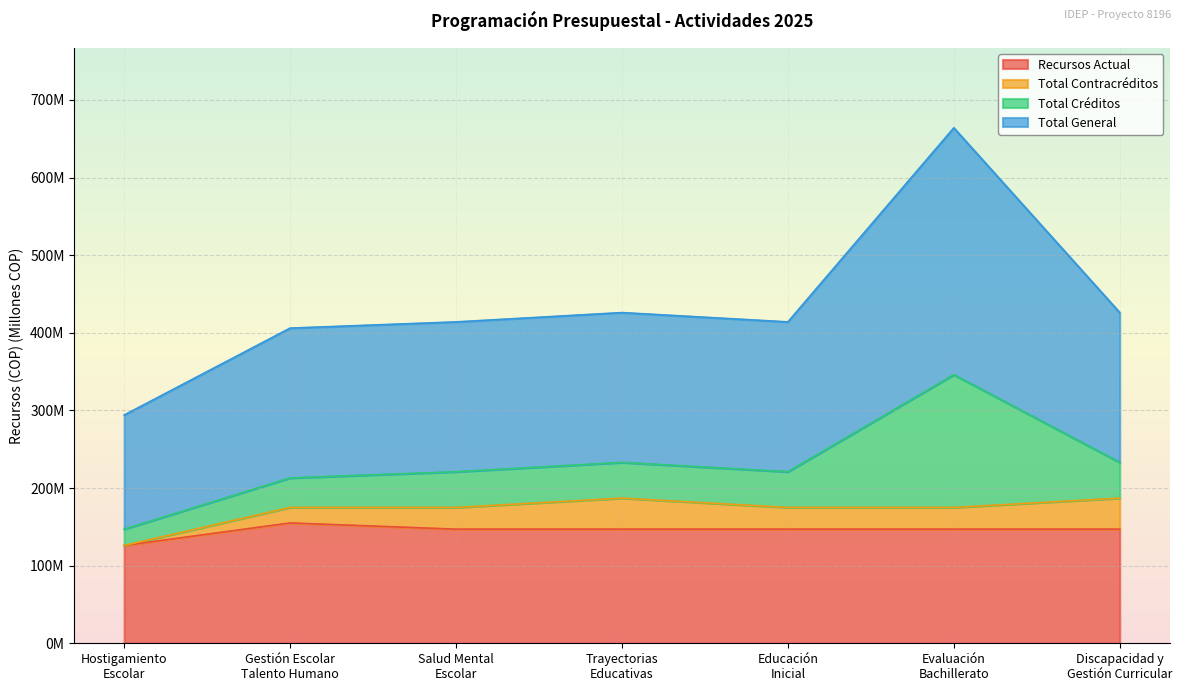

What value does the Total General series have at Trayectorias
Educativas, to the nearest 5?

425